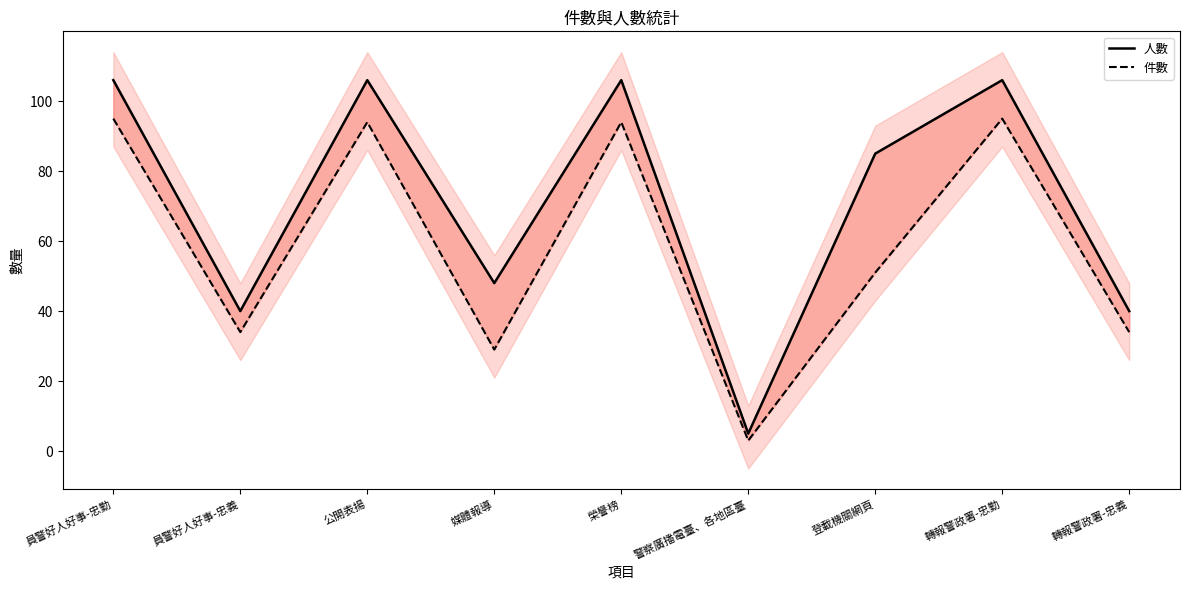

What position from the right is 員警好人好事-忠勤?

9